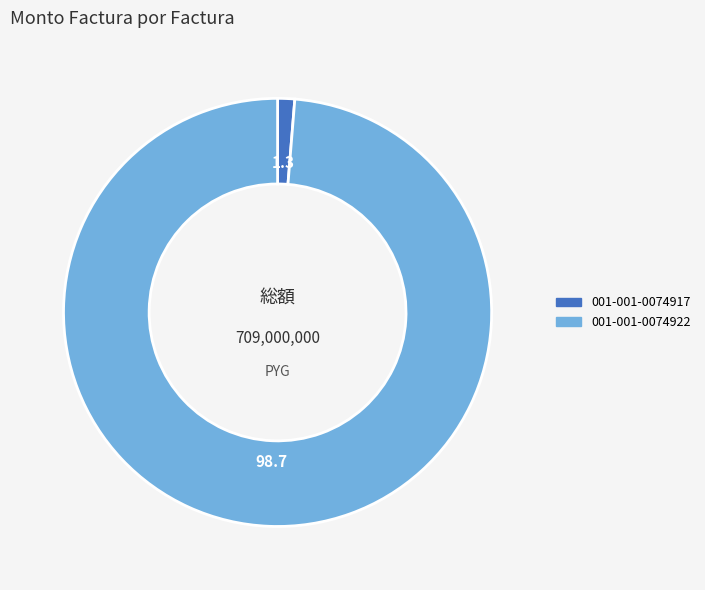

Which has a higher value, 001-001-0074922 or 001-001-0074917?

001-001-0074922